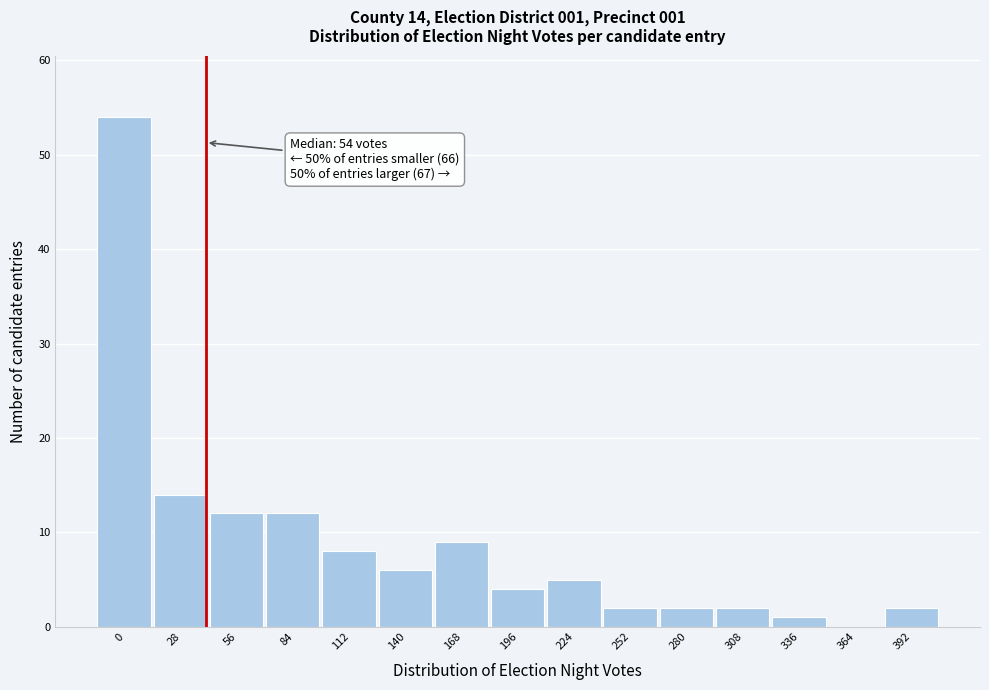

Reading left to right, transcribe all the data shown in this chart.

0=54	28=14	56=12	84=12	112=8	140=6	168=9	196=4	224=5	252=2	280=2	308=2	336=1	364=0	392=2